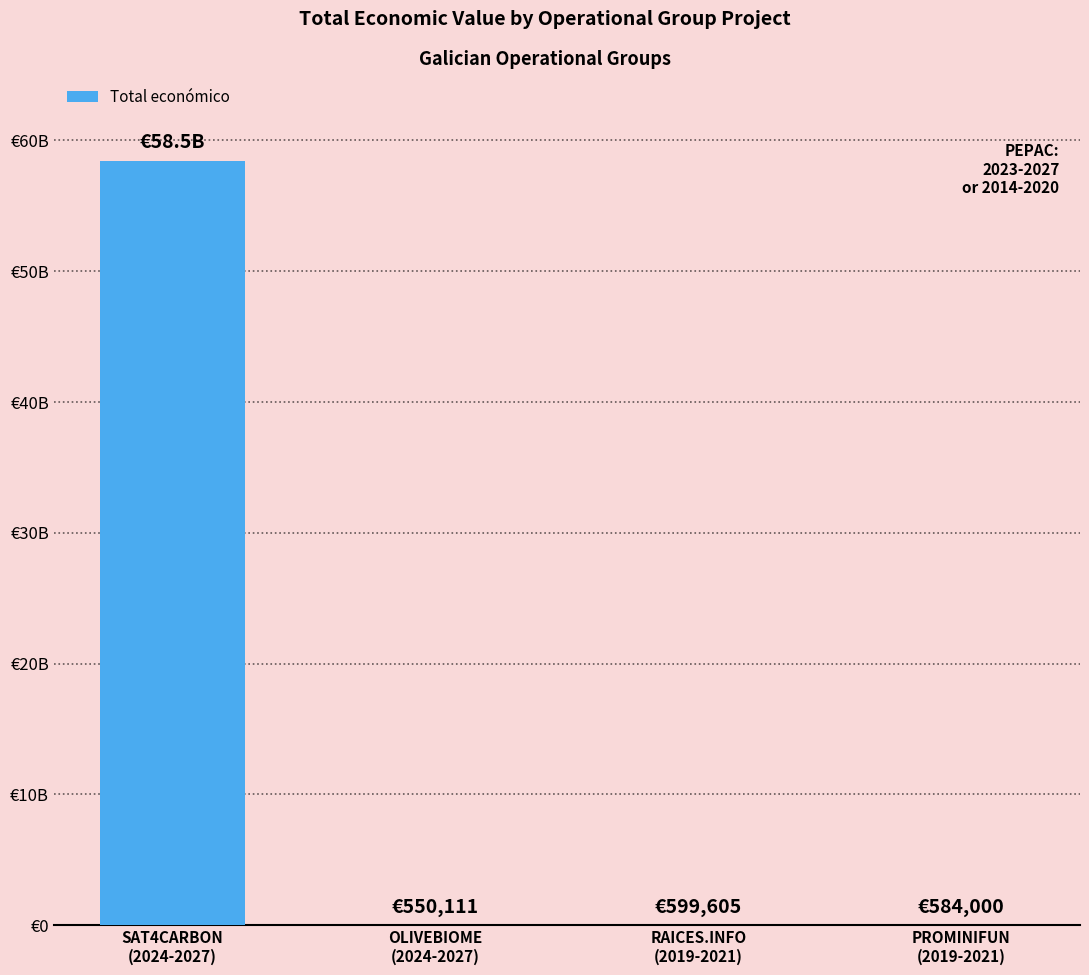

List the labels in order of value, smallest first.

OLIVEBIOME
(2024-2027), PROMINIFUN
(2019-2021), RAICES.INFO
(2019-2021), SAT4CARBON
(2024-2027)